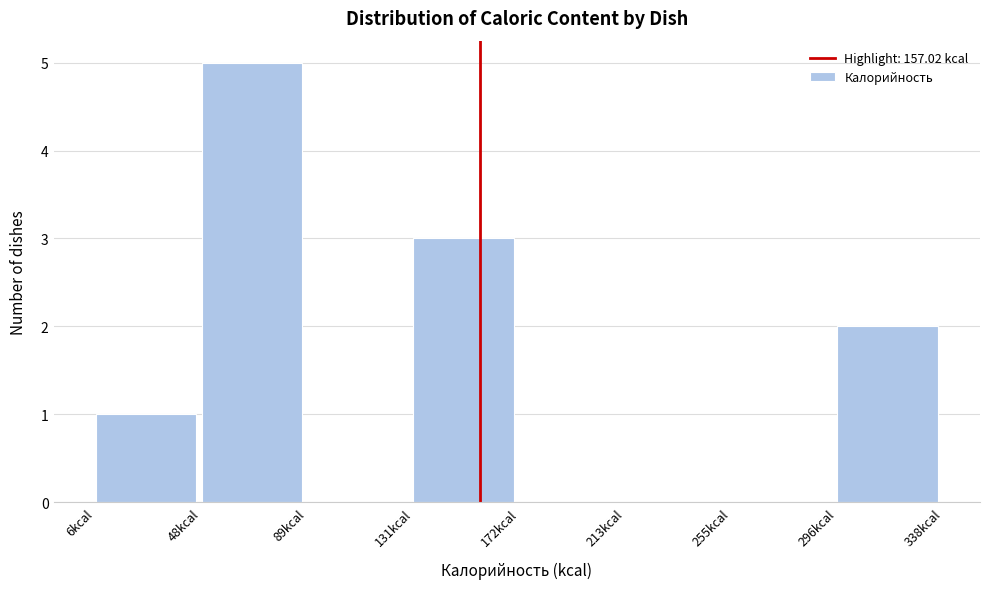

Which range on the x-axis has the tallest bar?

50 to 90